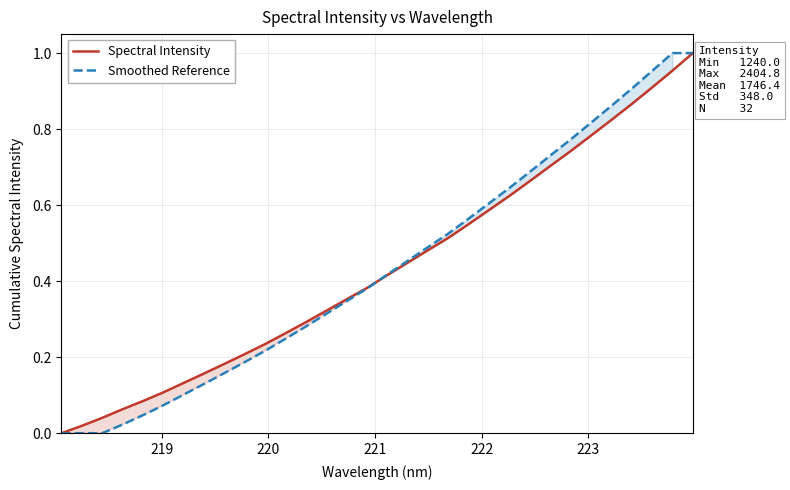

How many values in the Spectral Intensity series exceed 0?

31